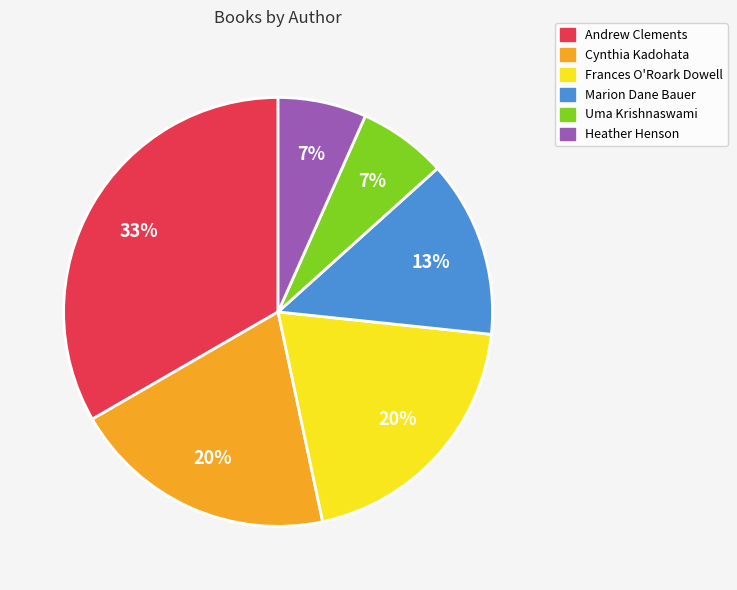

To the nearest percent, what is the average slice percentage?

17%